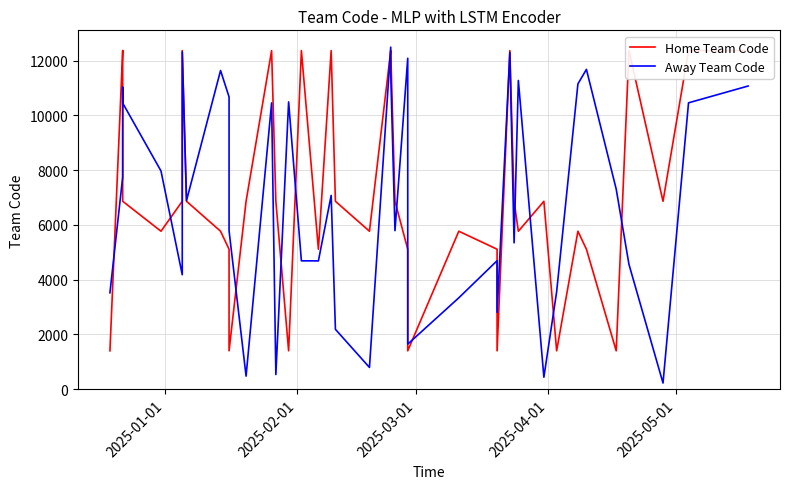

Reading left to right, list all the values displayed in this chart.

Home Team Code: 1404	12362	12363	6863	5769	6863	12363	6862	5769	5112	1404	6862	12362	6862	1404	12363	5112	12363	6862	5769	12362	12363	6862	5112	1404	5769	5112	1404	12363	6862	5769	6862	1404	5769	5112	1404	12362	6862	12363	12362
Away Team Code: 3523	7750	11026	10447	7969	4180	12316	6889	11636	10672	5786	480	10453	537	10490	4689	4686	7077	2188	797	12490	11547	5790	12083	1648	3338	4693	2809	12296	5346	11273	440	3560	11148	11678	7307	4557	228	10457	11070